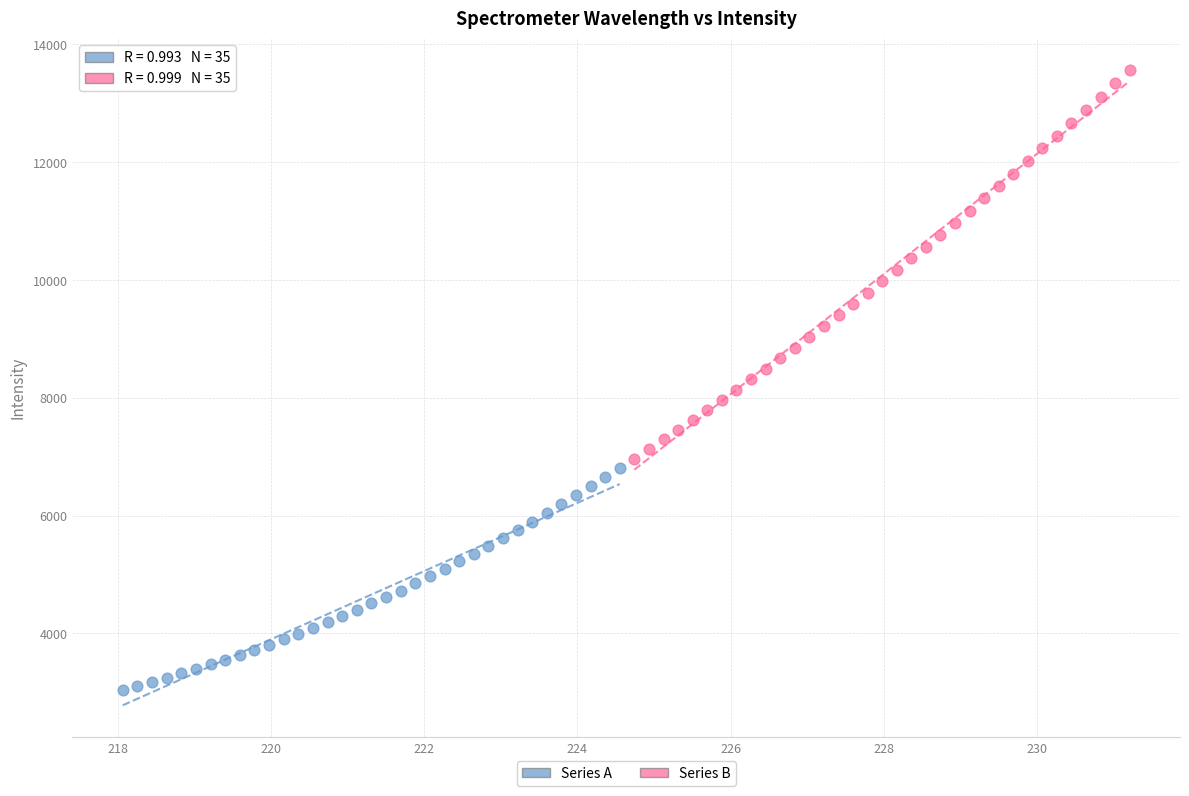

Which series contains the lowest Y value?

Series A